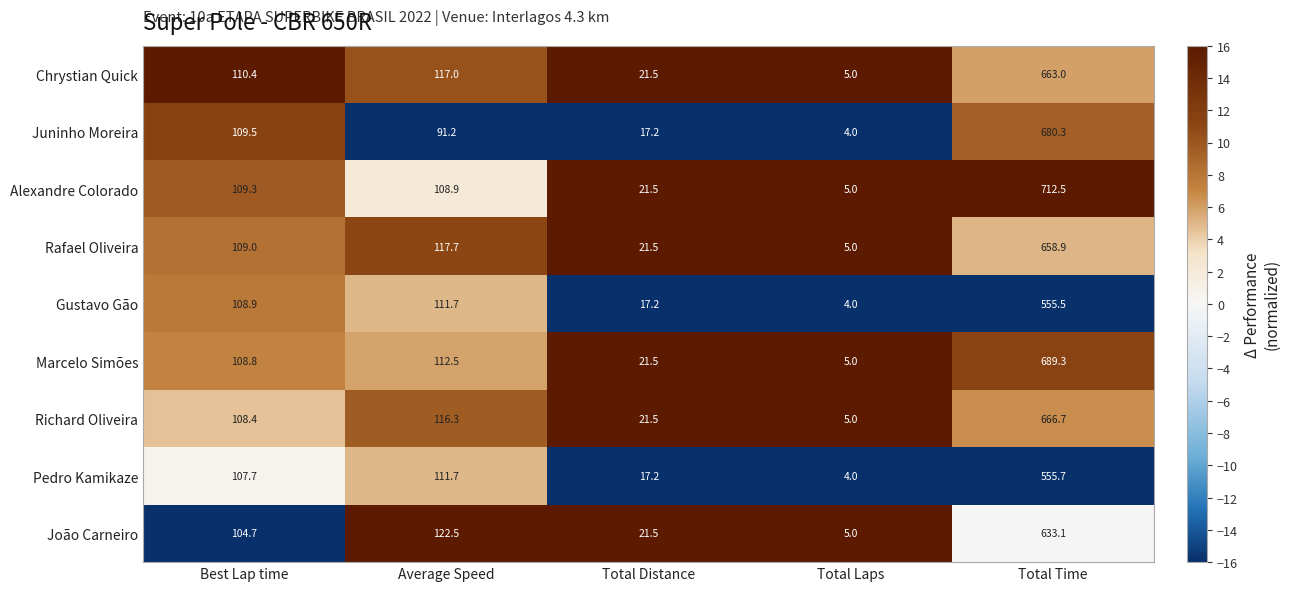

What is the average value of the Richard Oliveira series?

183.6